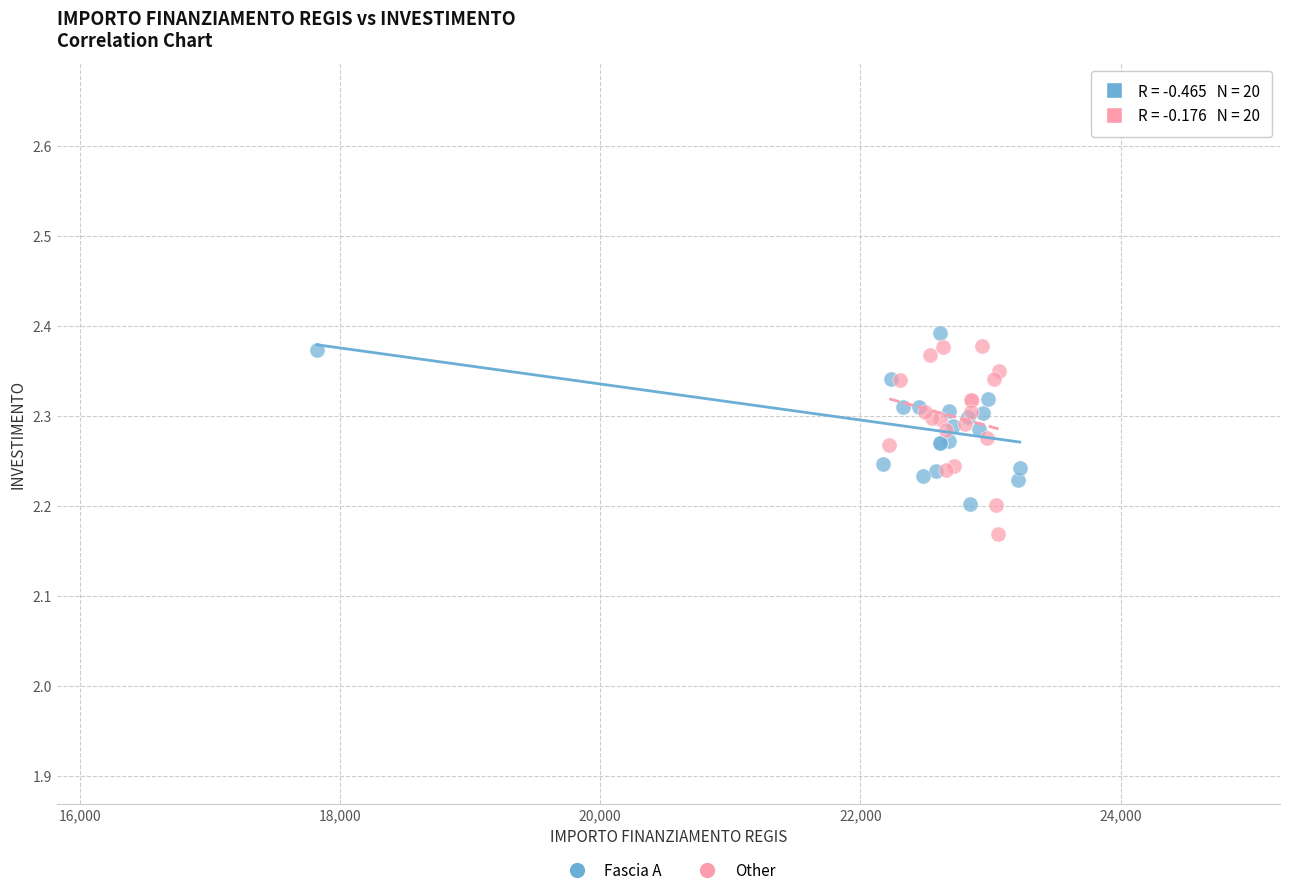

Which series reaches the minimum Y coordinate?

Other